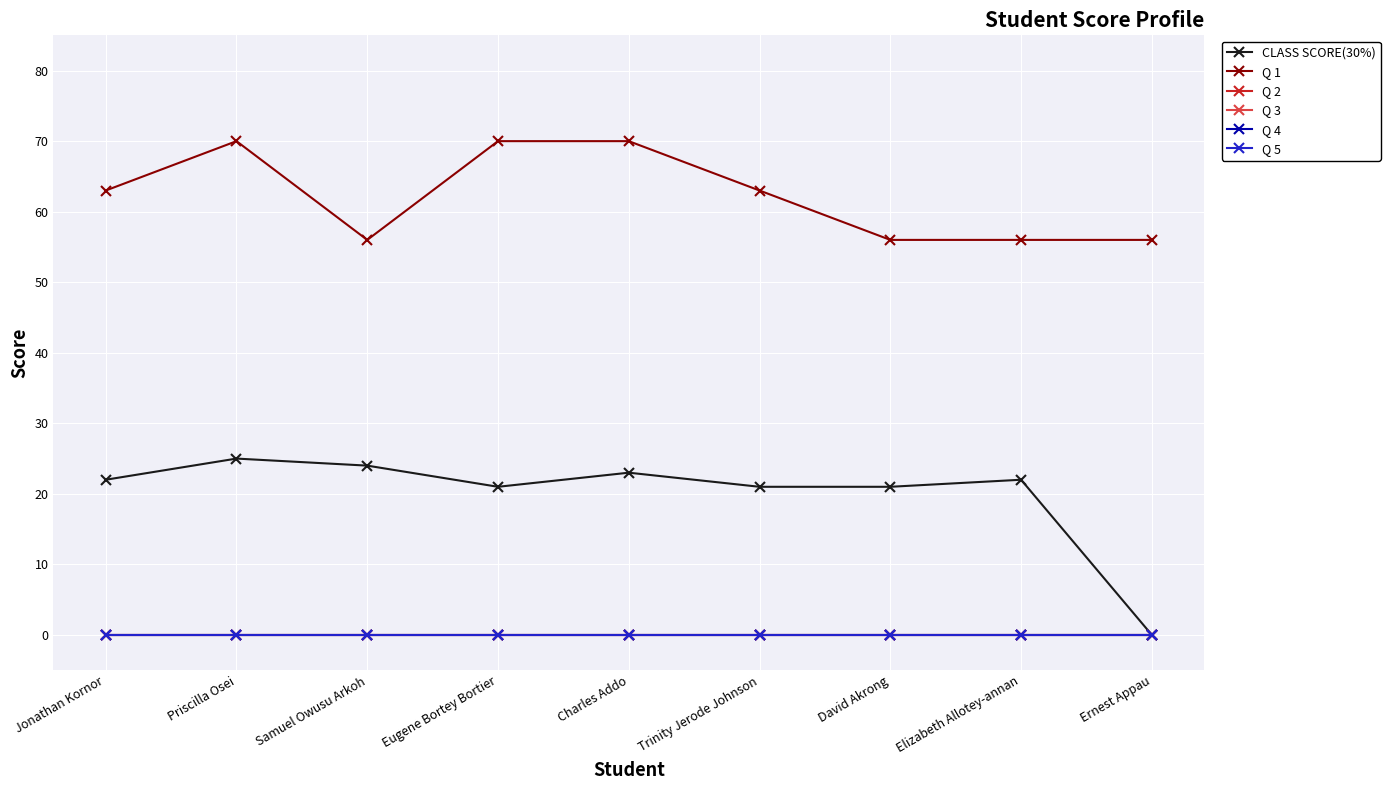

True or false: CLASS SCORE(30%) and Q 3 cross at least once.

False